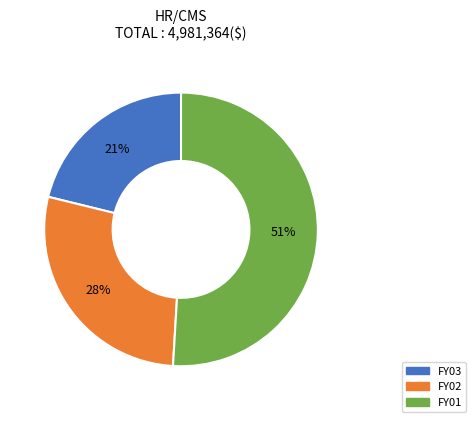

Count the number of slices in the pie.

3